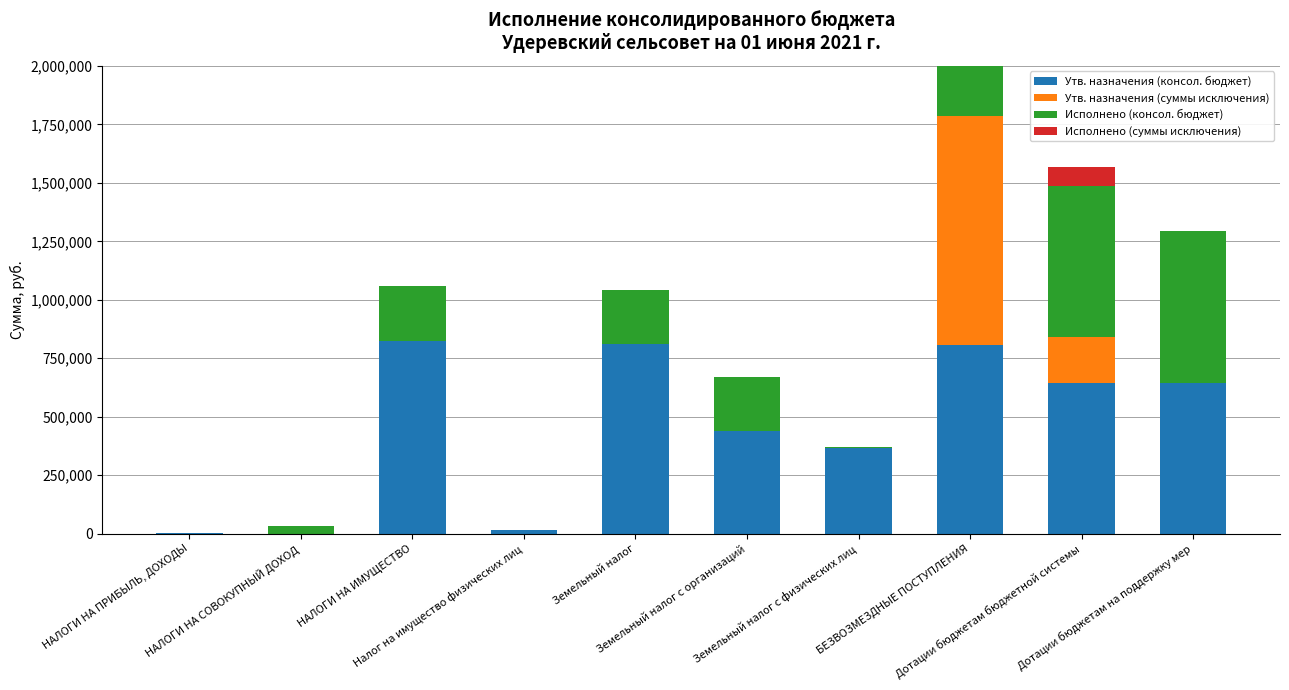

At how many categories does at least one series exceed 696016?

3